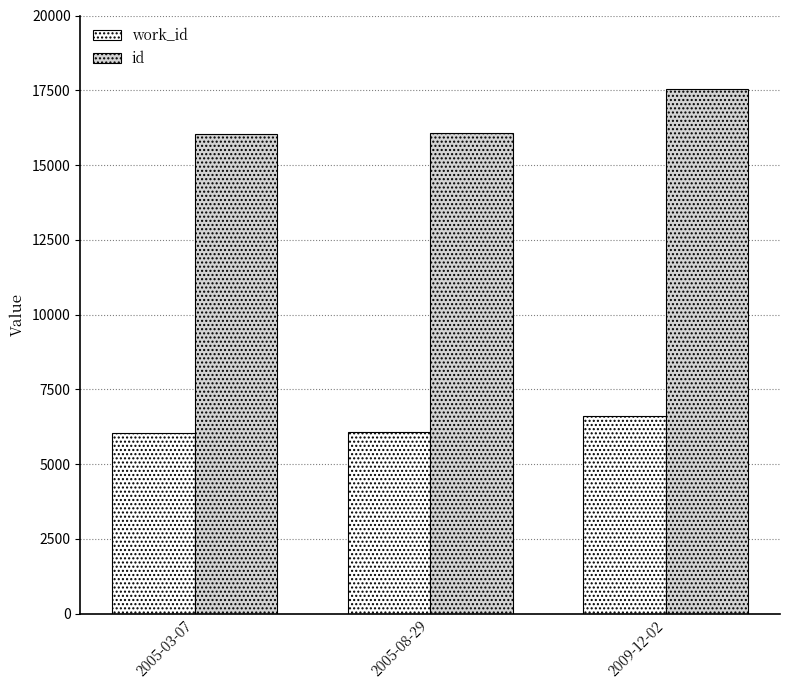

The value of work_id at 2009-12-02 is 6611. True or false?

True